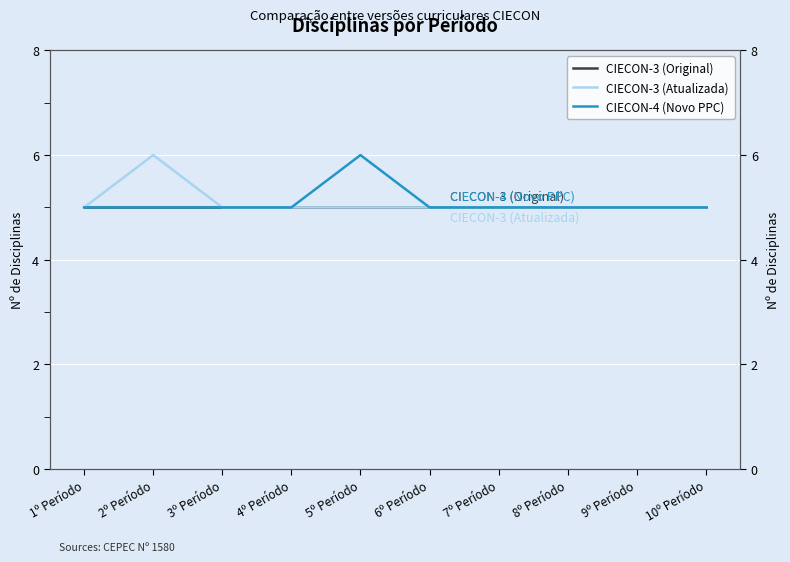

True or false: CIECON-3 (Atualizada) has more than 1 interior local peaks.

False